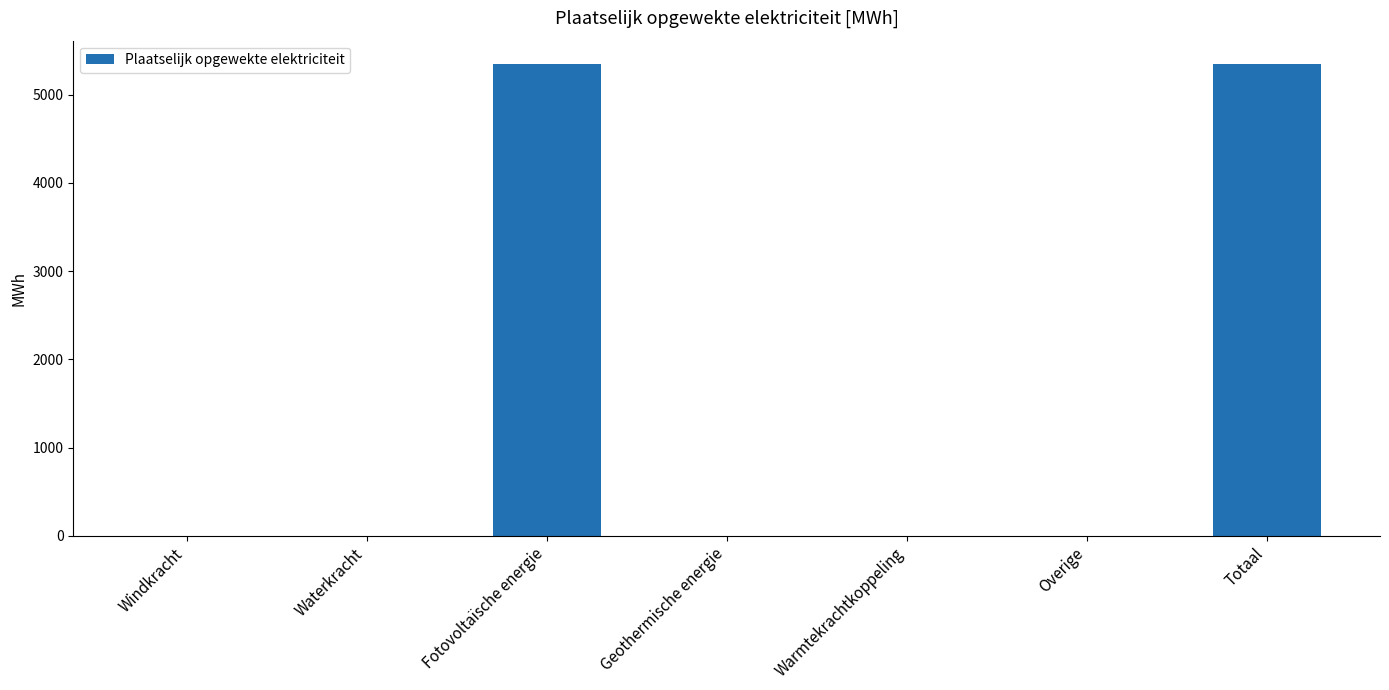

What is the approximate value at Totaal?

5342.7